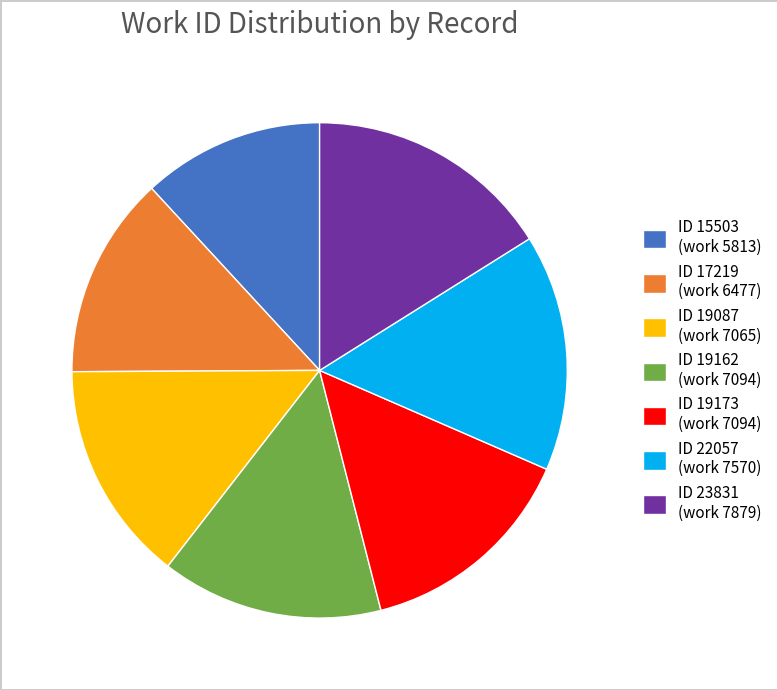

What is the ratio of the value at ID 15503 (work 5813) to the value at ID 23831 (work 7879)?

0.7